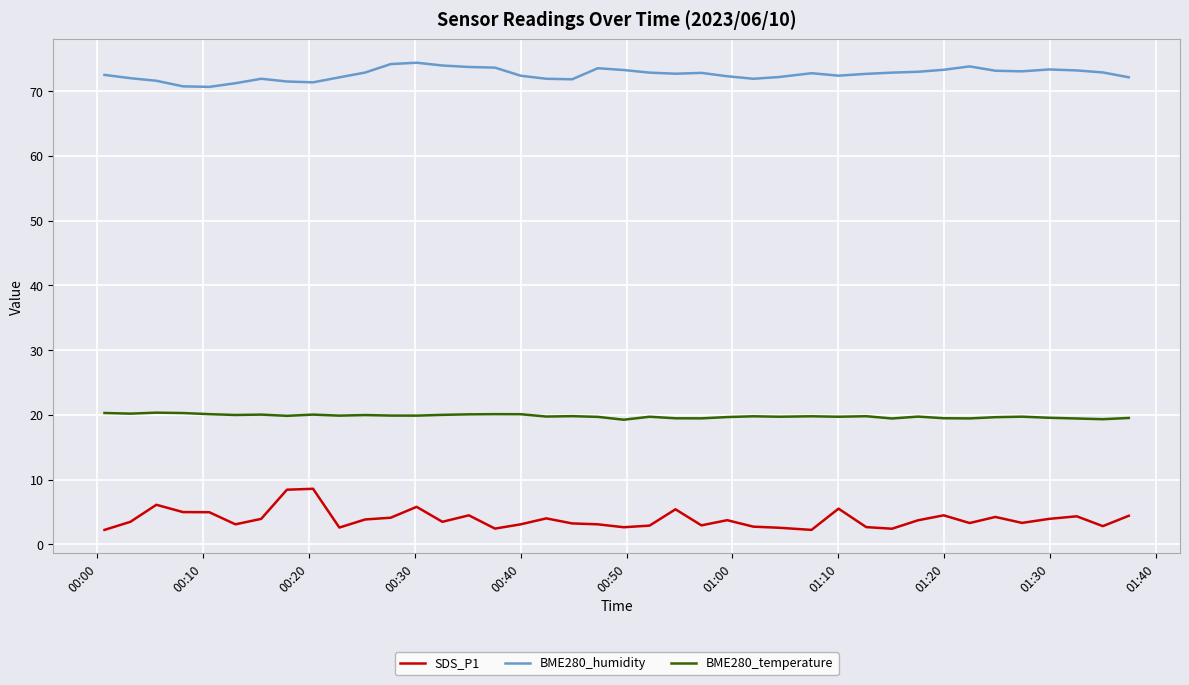

True or false: SDS_P1 and BME280_humidity intersect in this chart.

False